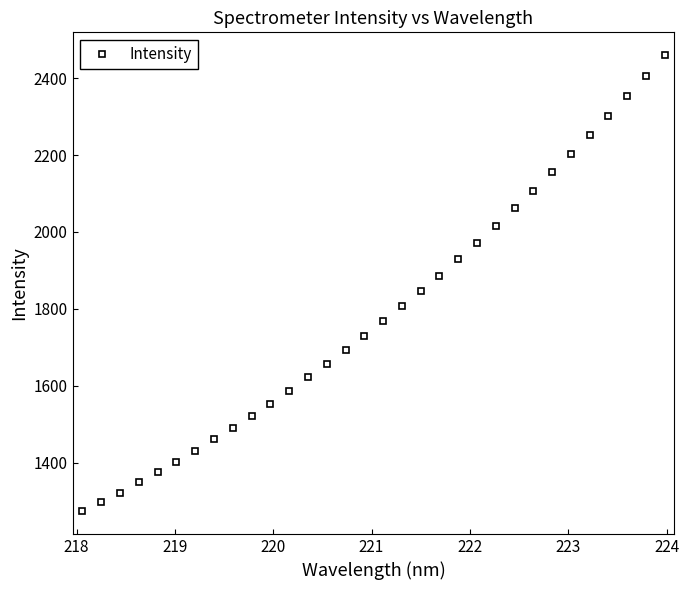

What is the smallest value displayed?

1274.8